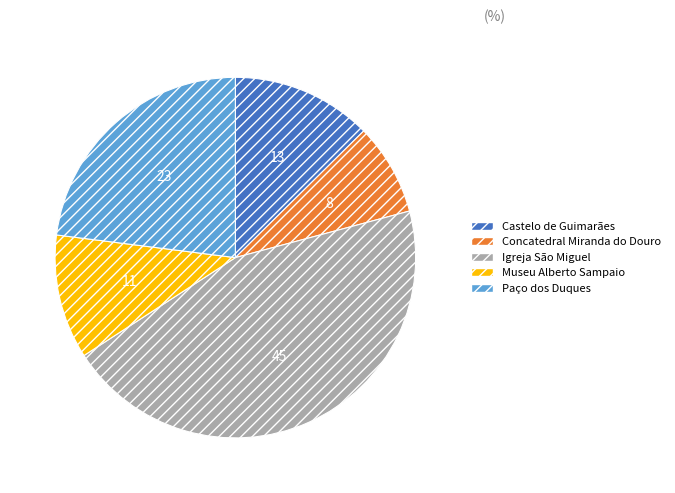

Does Concatedral Miranda do Douro account for over 50% of the chart?

No